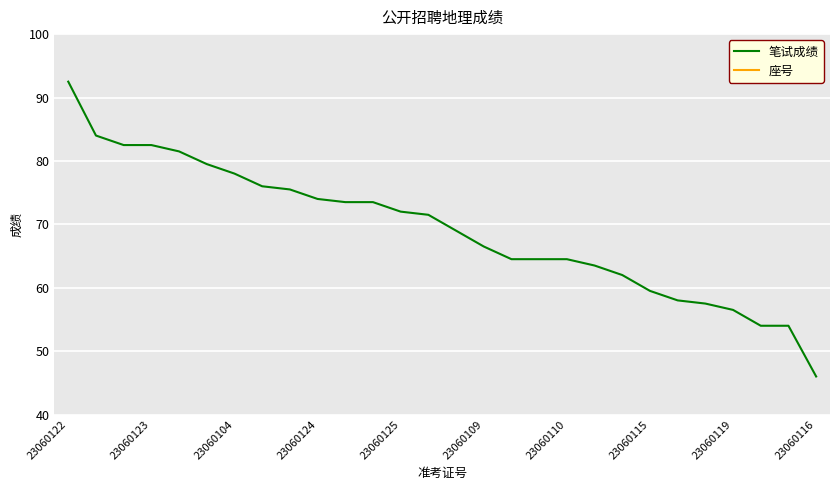

What is the difference between the maximum and minimum values in the 座号 series?

27.0